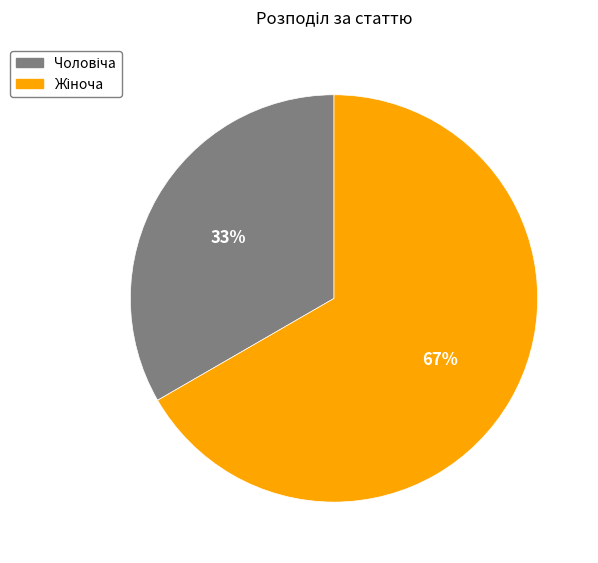

How many segments does this pie chart have?

2